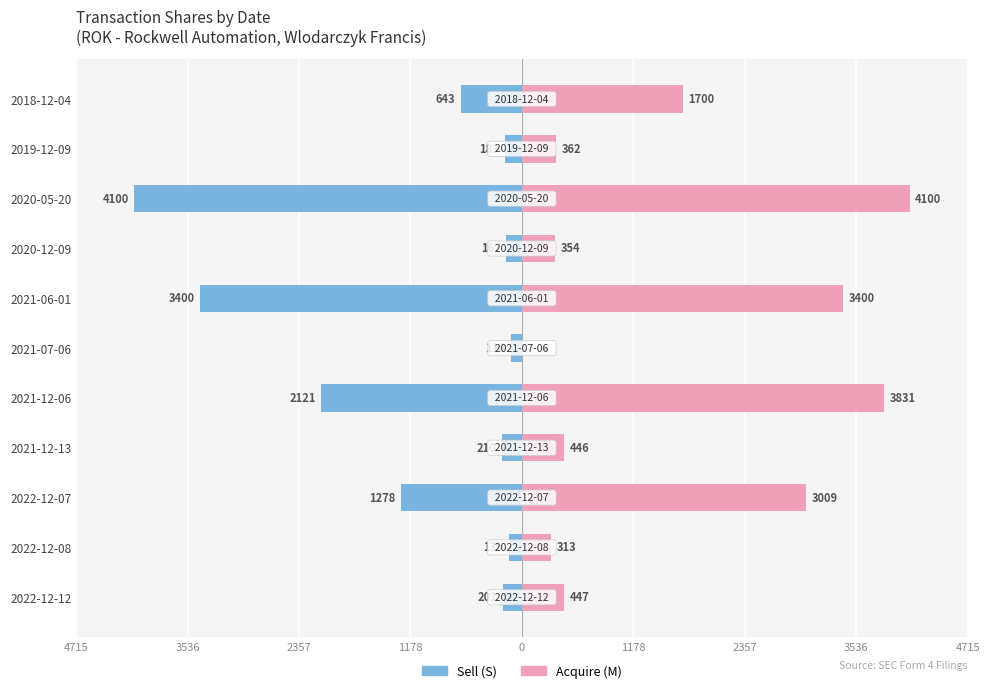

At 2021-06-01, list the series in order from largest to smallest.

Acquire (M), Sell (S)